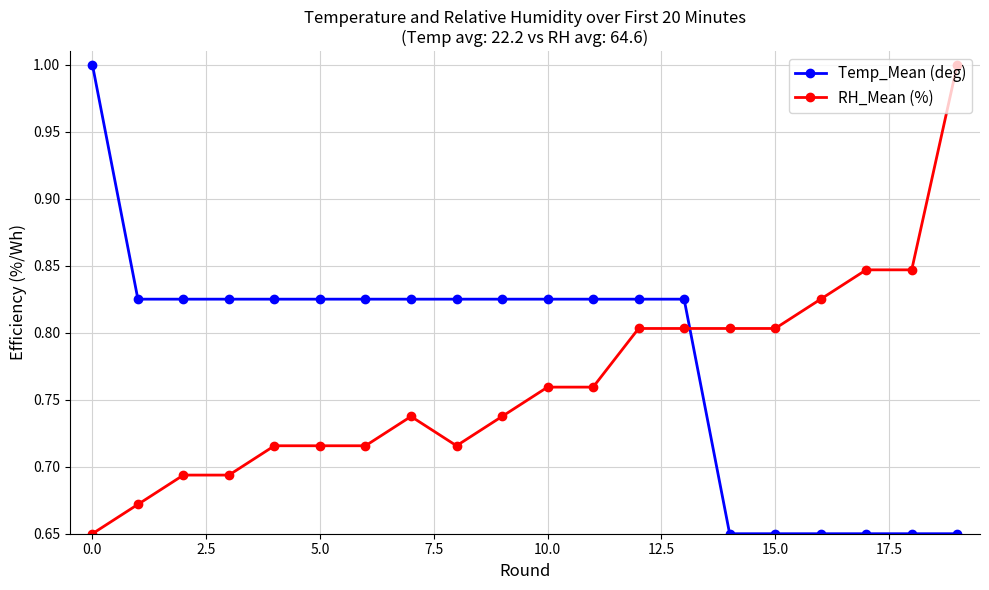

What is the highest value of the RH_Mean (%) series?

1.0